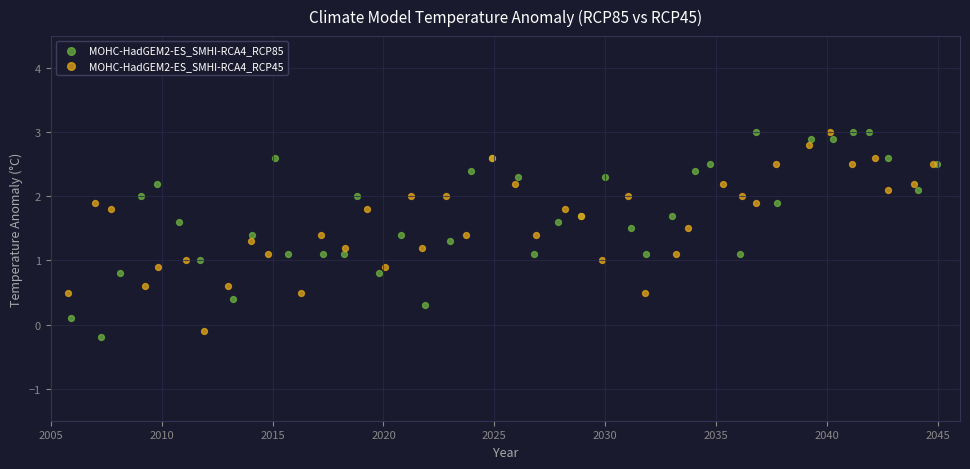

Which series reaches the minimum Y coordinate?

MOHC-HadGEM2-ES_SMHI-RCA4_RCP85